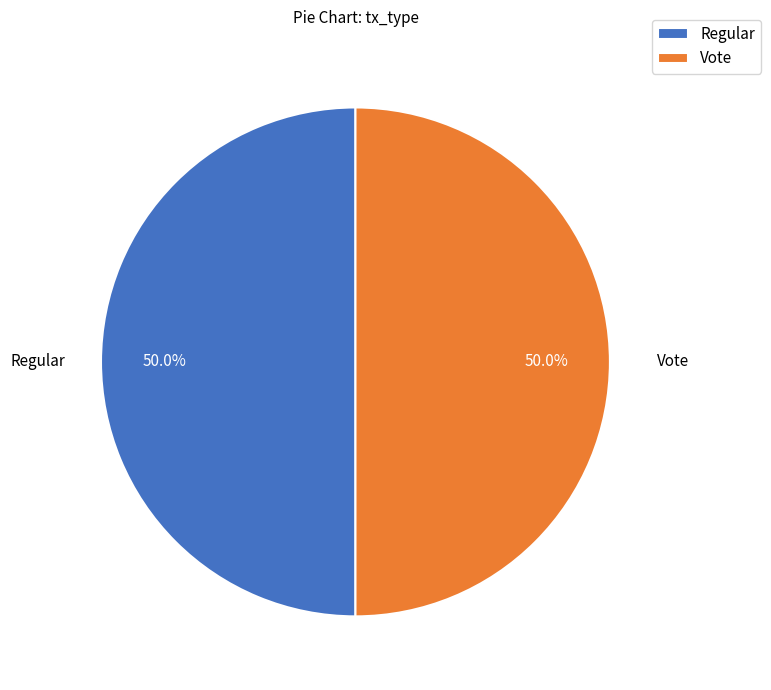

To the nearest percent, what portion does Regular represent?

50%